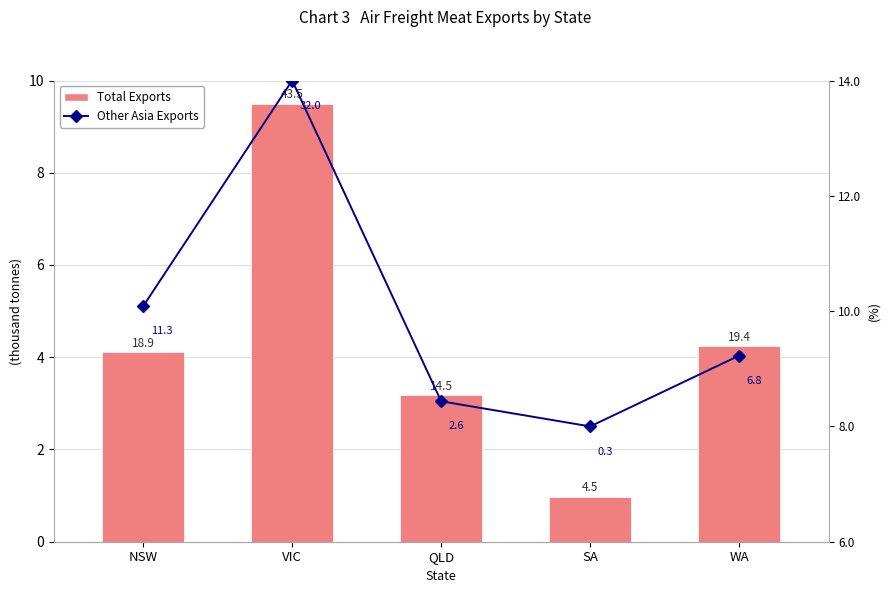

Is it true that Other Asia Exports equals 9.2 at WA?

True